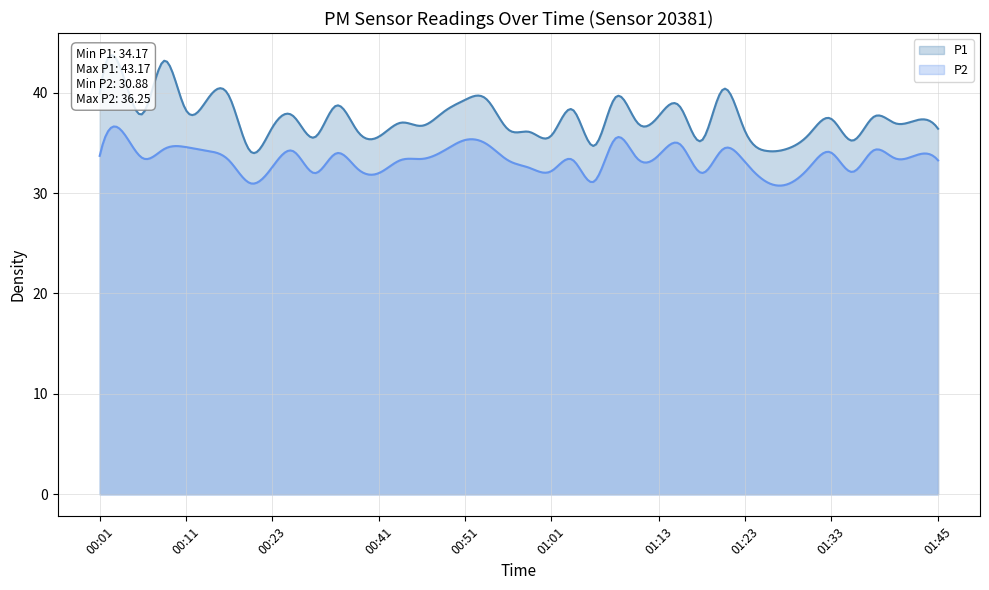

What position from the right is 01:43?

2